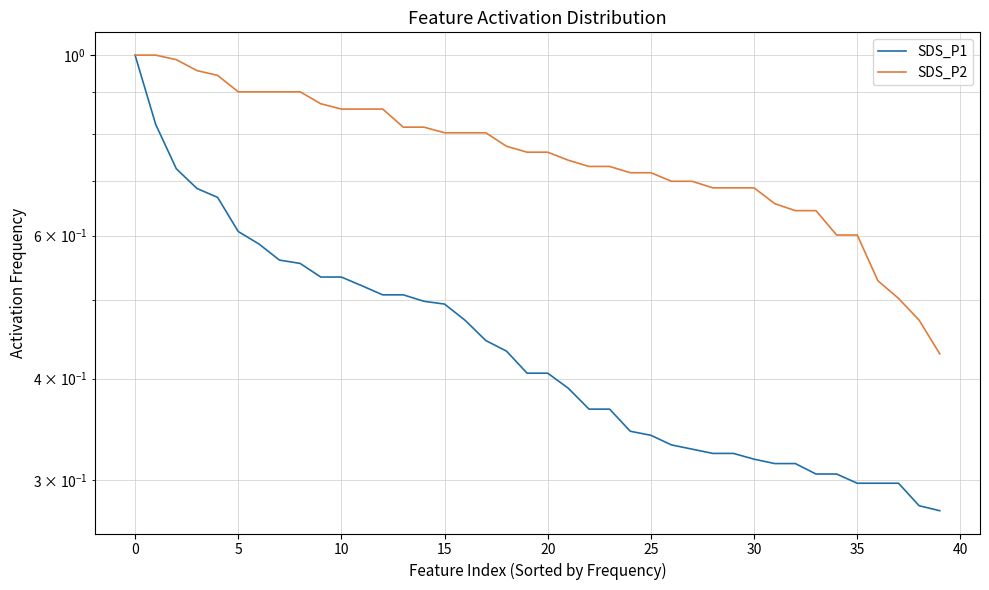

True or false: SDS_P1 and SDS_P2 intersect in this chart.

False